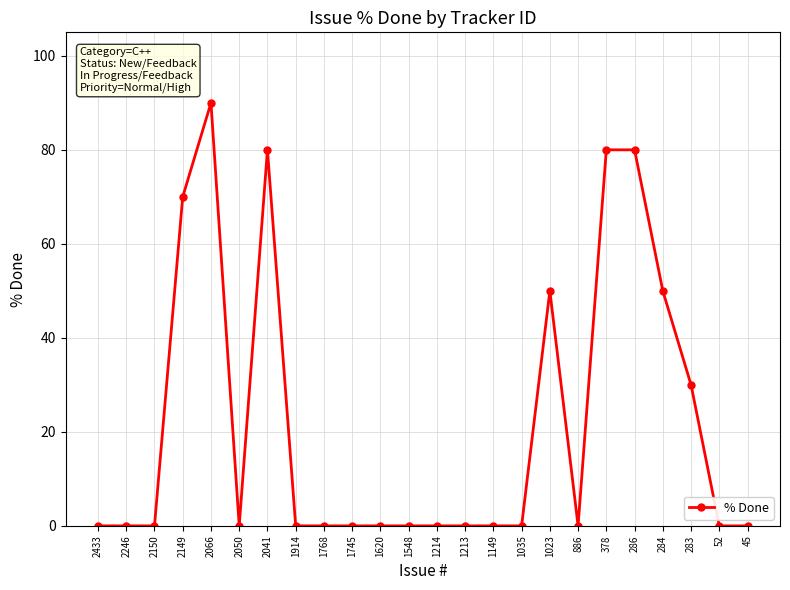

Reading left to right, what are all the values shown in this chart?

2433=0	2246=0	2150=0	2149=70	2066=90	2050=0	2041=80	1914=0	1768=0	1745=0	1620=0	1548=0	1214=0	1213=0	1149=0	1035=0	1023=50	886=0	378=80	286=80	284=50	283=30	52=0	45=0